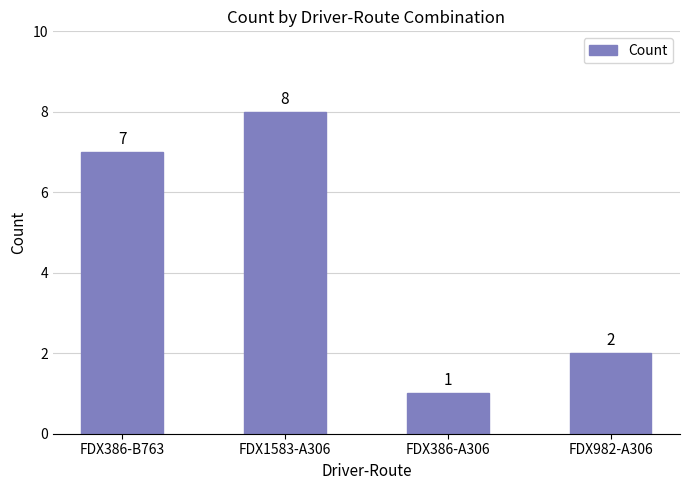

What is the change in value from FDX386-A306 to FDX982-A306?

+1